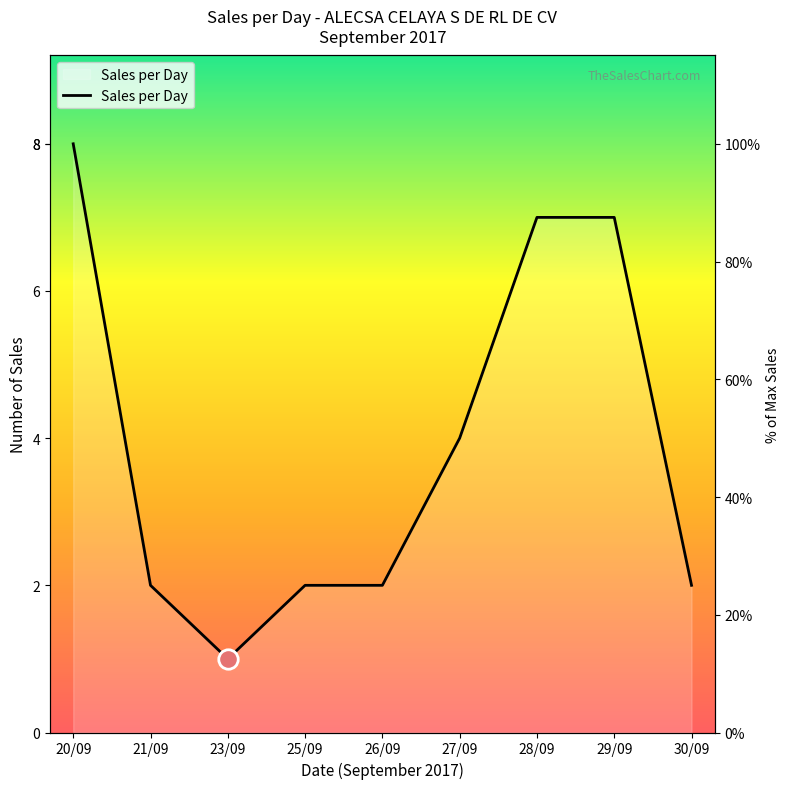

What position from the left is 27/09?

6